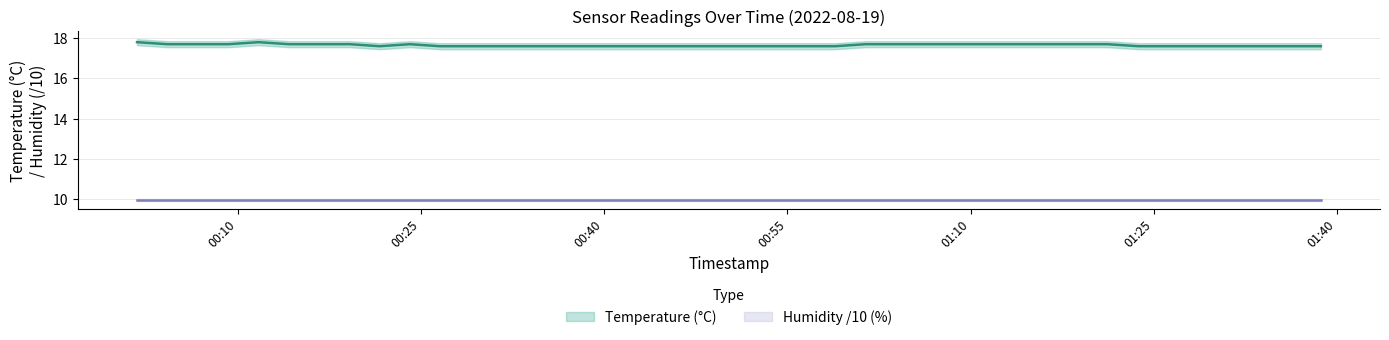

What is the label of the 11th point from the left?

2022-08-19T00:26:33